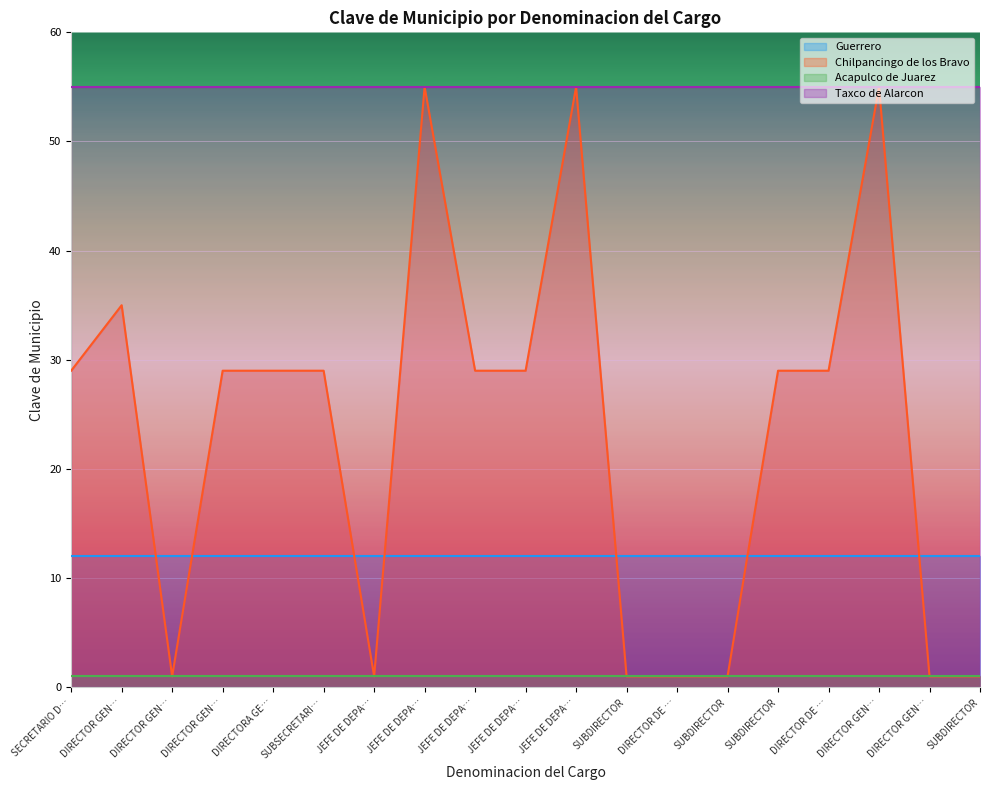

At which label is Acapulco de Juarez closest to 1?

SECRETARIO DE DESPACHO